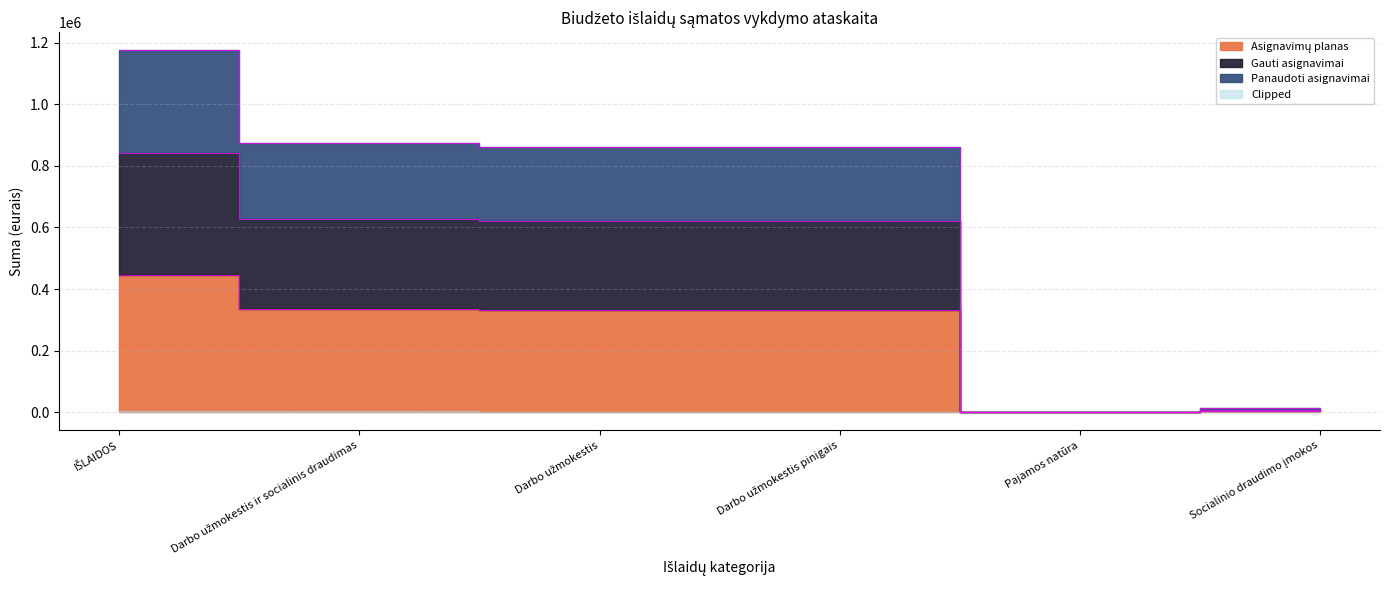

Which category has the lowest value across all series?

Pajamos natūra